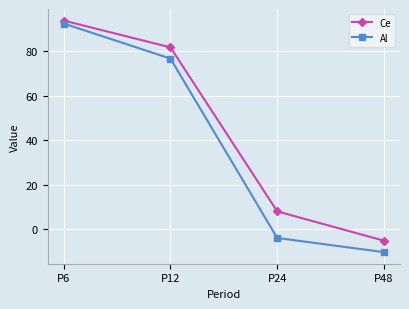

List the series in order of their peak value, lowest first.

Al, Ce